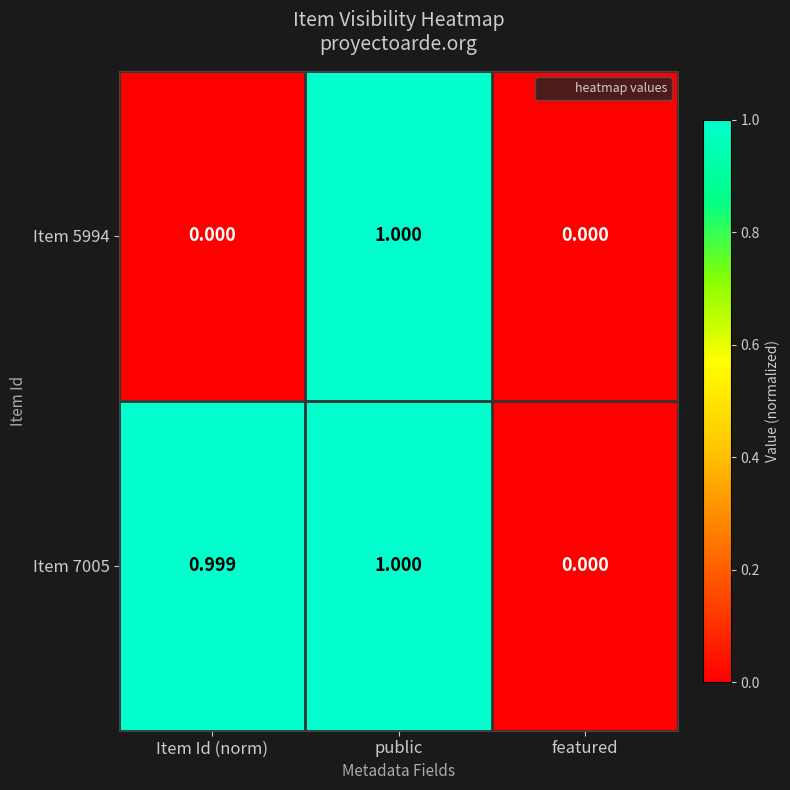

Which label corresponds to the largest value in the chart?

public